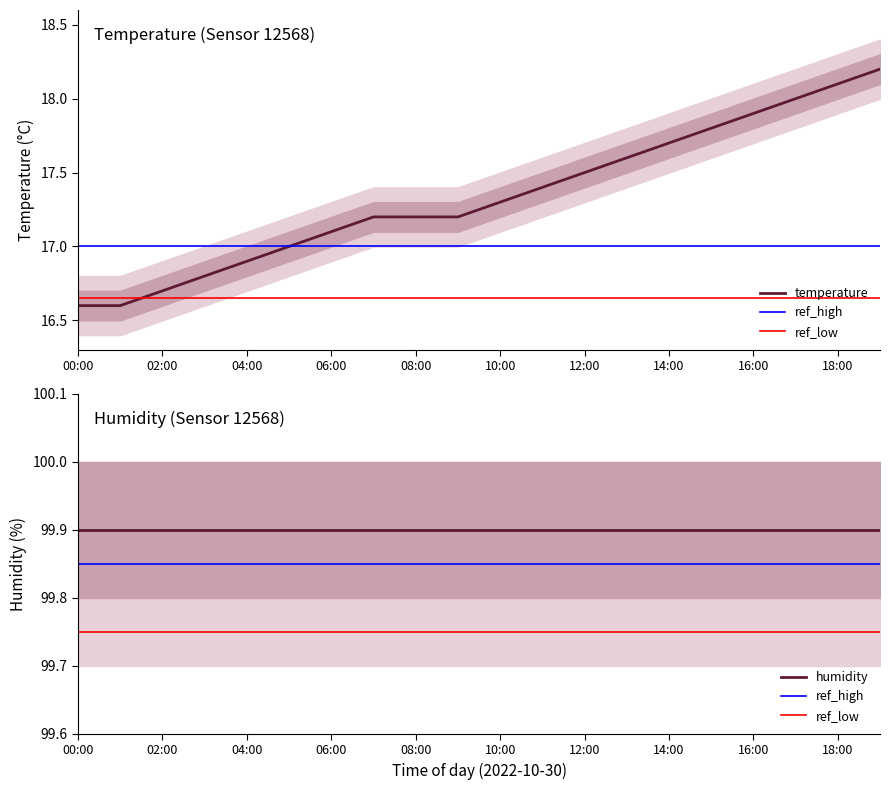

Is it true that temperature equals 17.2 at 08:00?

True